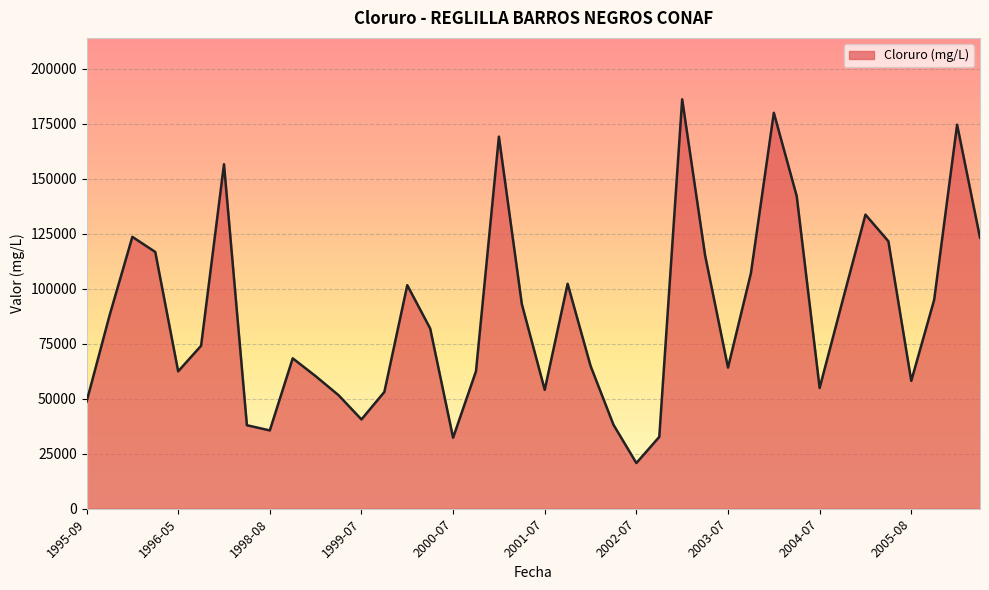

What is the difference between the maximum and minimum values?

165348.0